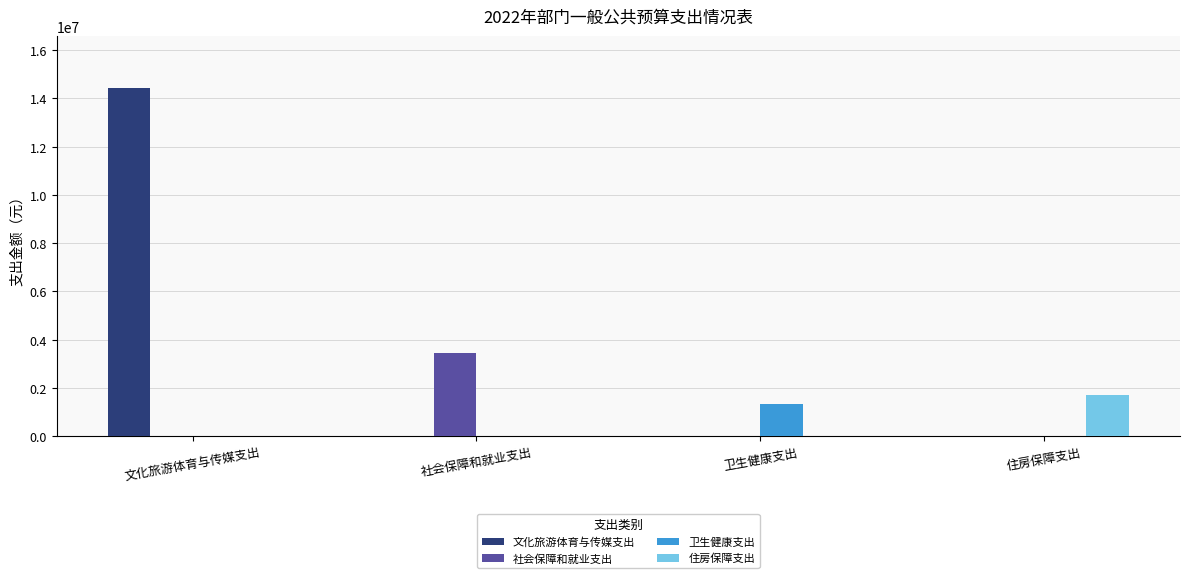

Is it true that 住房保障支出 equals 0.0 at 社会保障和就业支出?

True